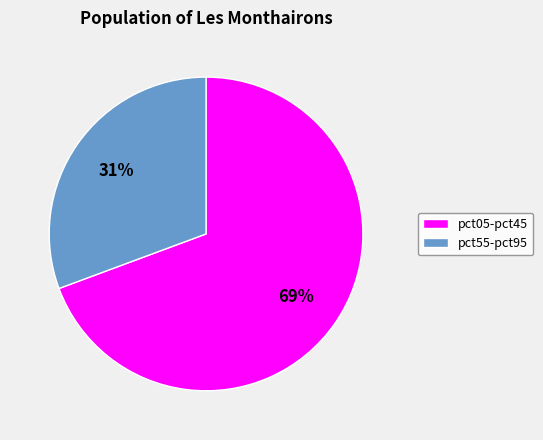

Is there any slice that represents more than half of the pie?

Yes